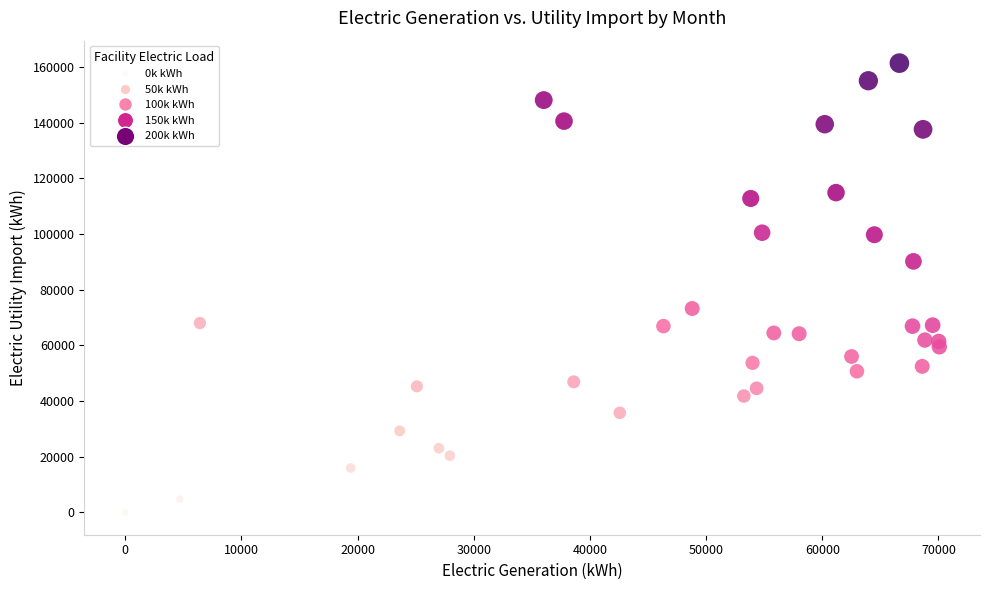

What Y value in the scatter plot is closest to 80706?

73226.5